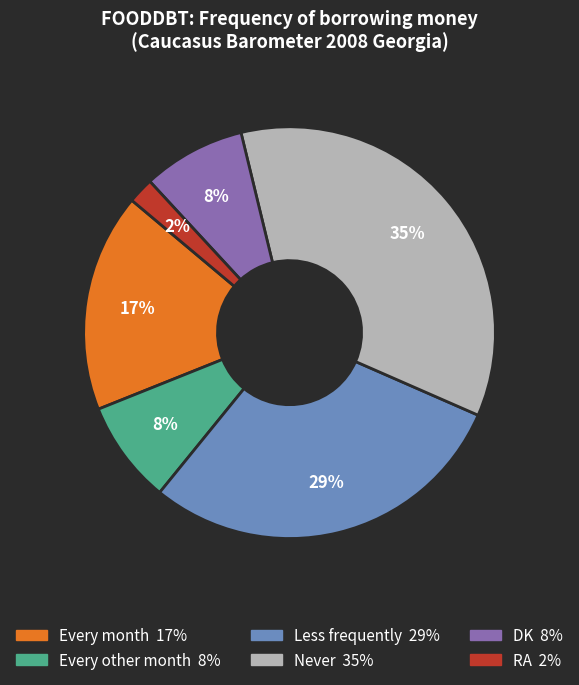

Is there a majority slice in this chart?

No